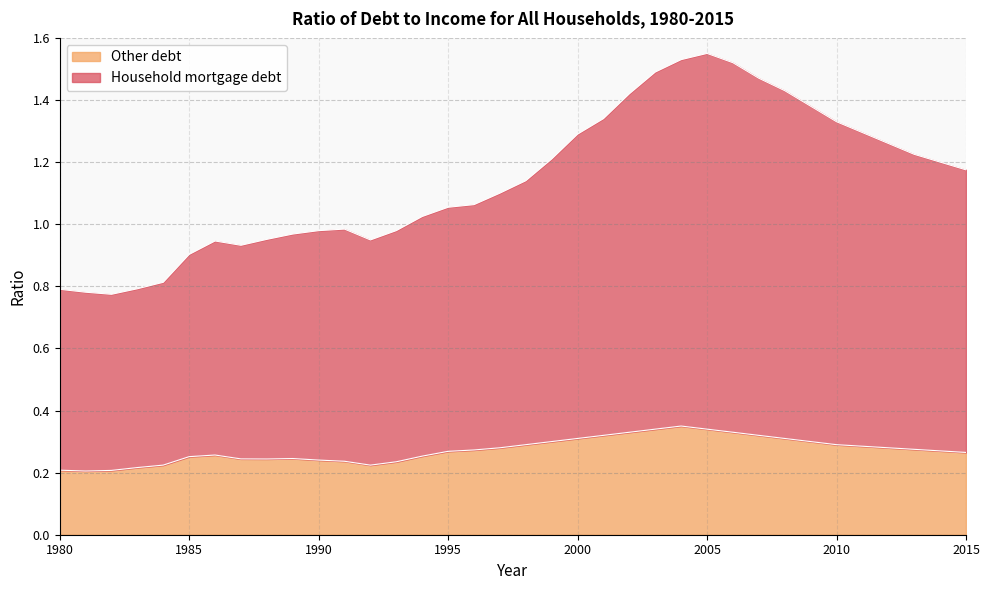

Which series has the largest range (max minus min)?

Household mortgage debt